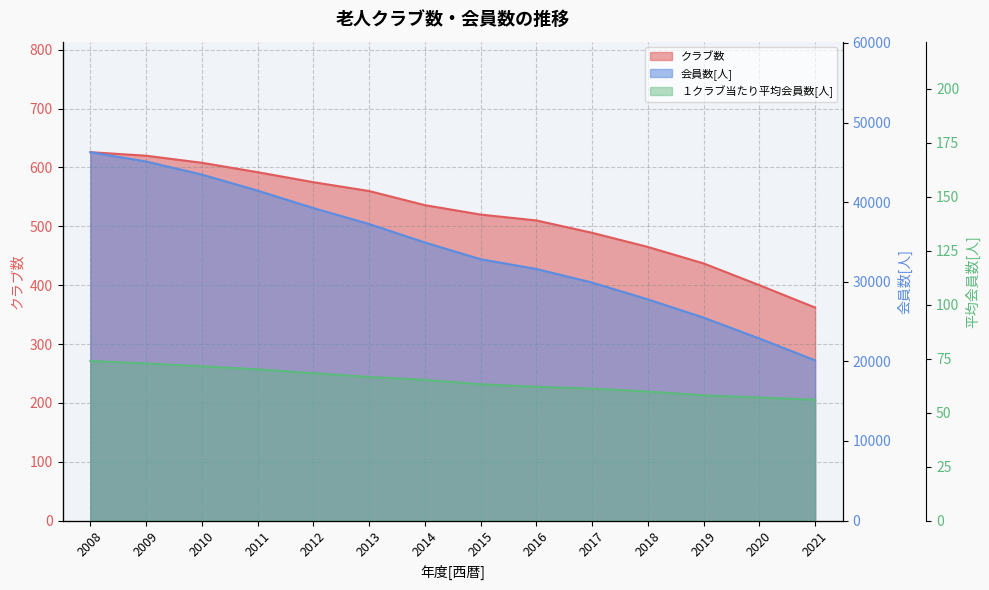

Which series has the largest range (max minus min)?

会員数[人]